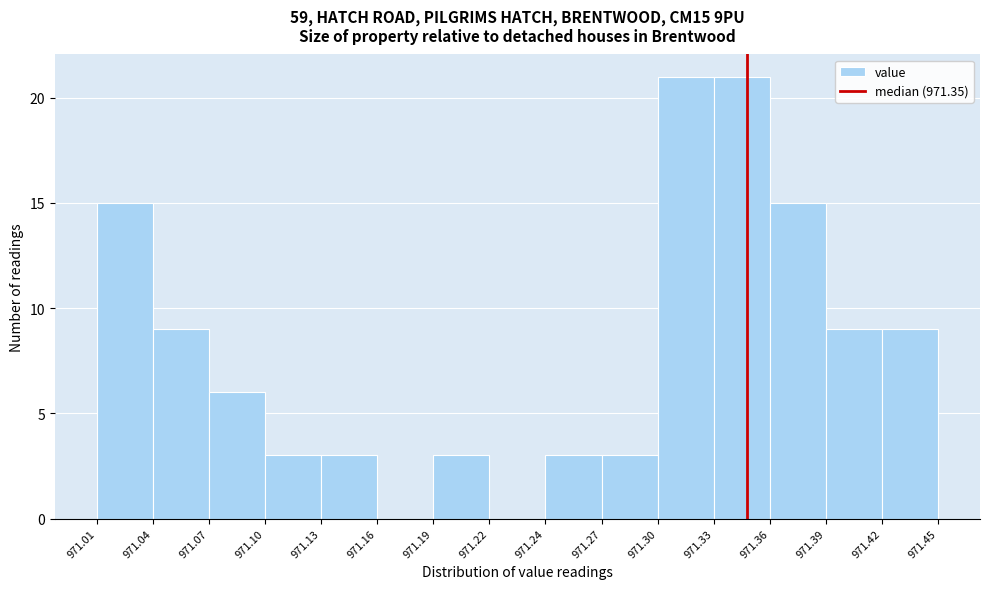

How tall is the bar that spans 971.36 to 971.39 on the x-axis? The values are not printed on the chart, so give them approximately, as read against the axis.

15